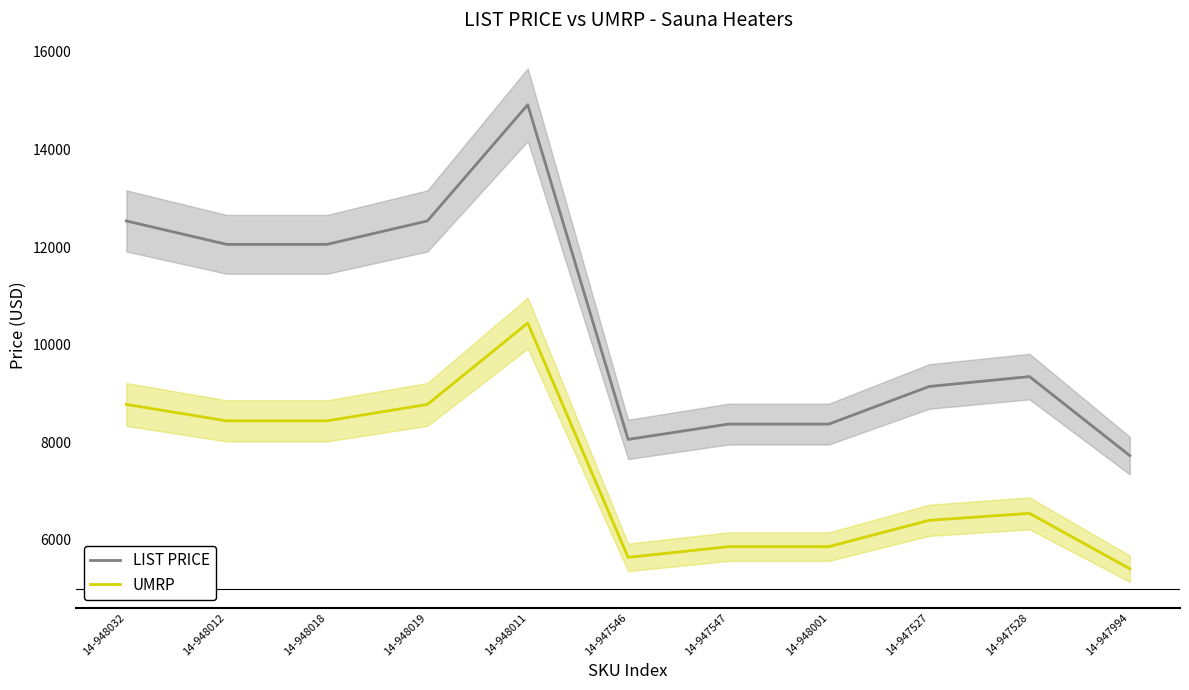

What is the sum of all LIST PRICE values?

115103